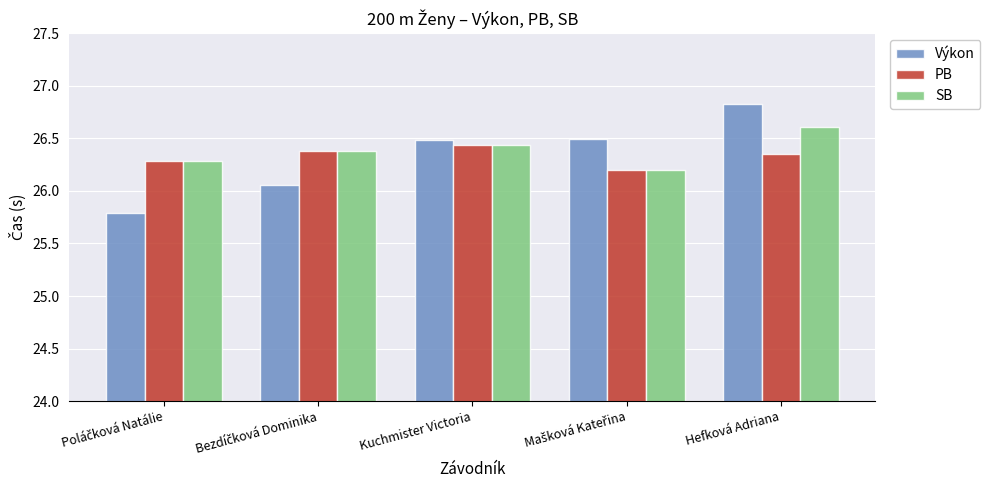

Between Kuchmister Victoria and Hefková Adriana, which series saw the biggest shift?

Výkon